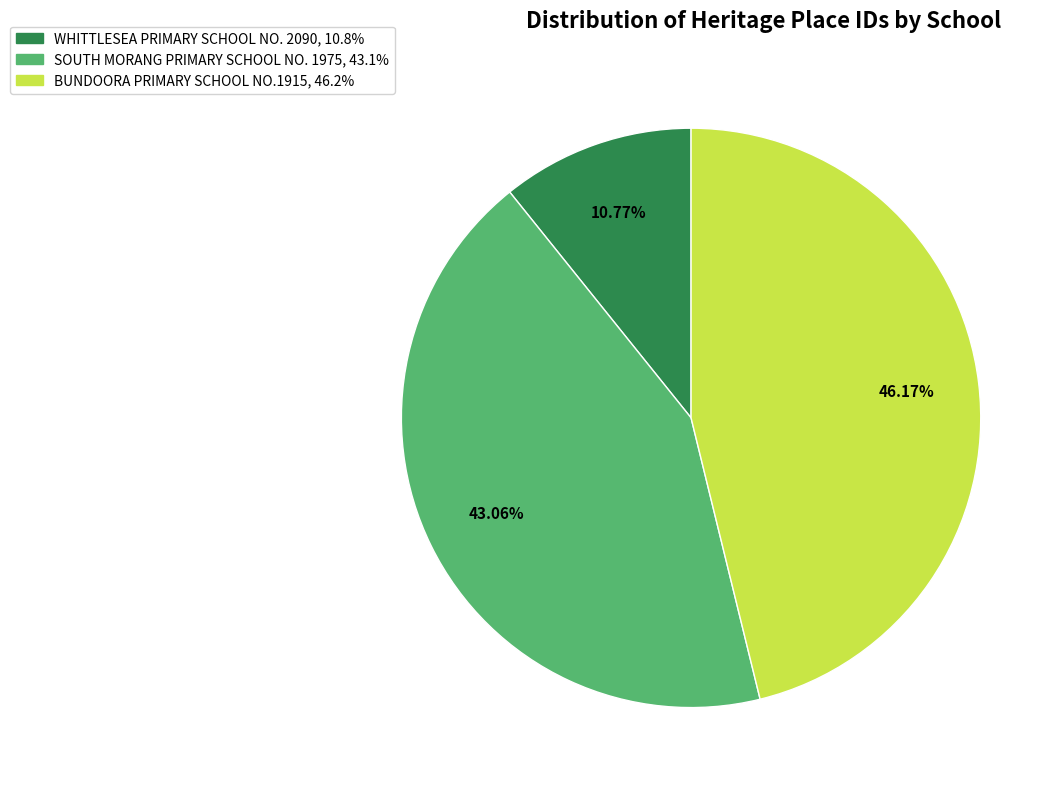

To the nearest percent, what portion does BUNDOORA PRIMARY SCHOOL NO.1915 represent?

46%